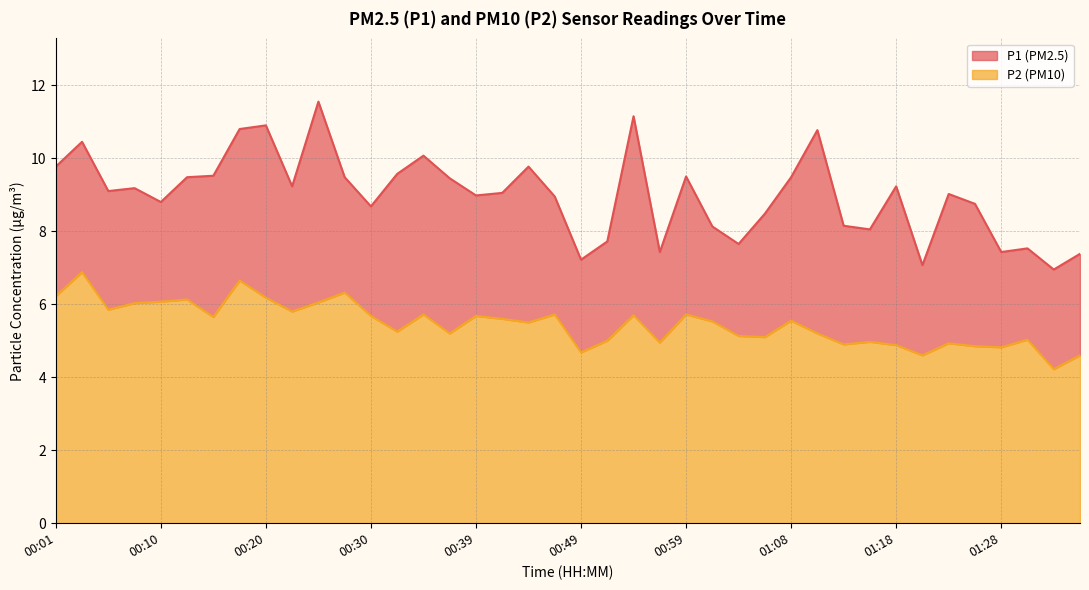

What position from the right is 00:32?

27